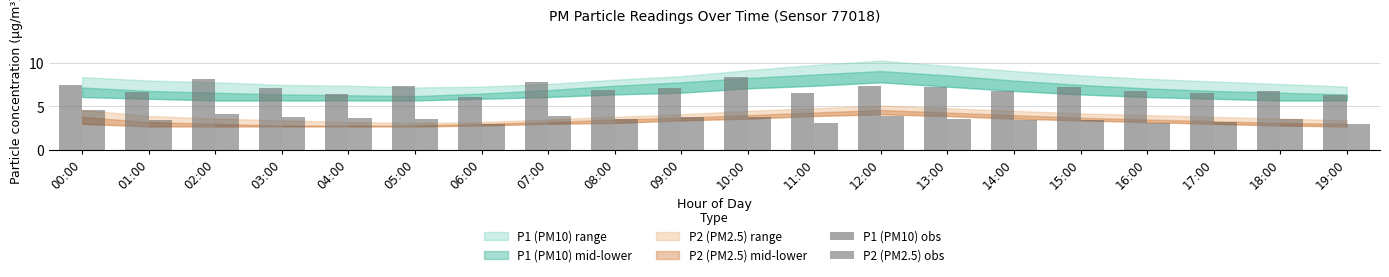

What is the greatest value displayed?

8.4